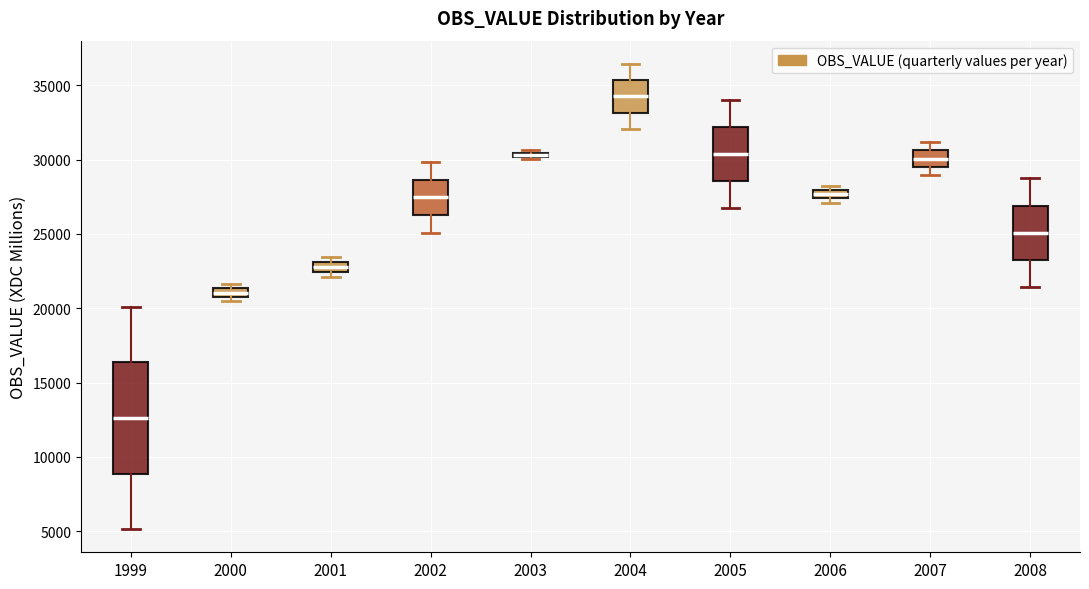

Which box's median line is the highest?

2004